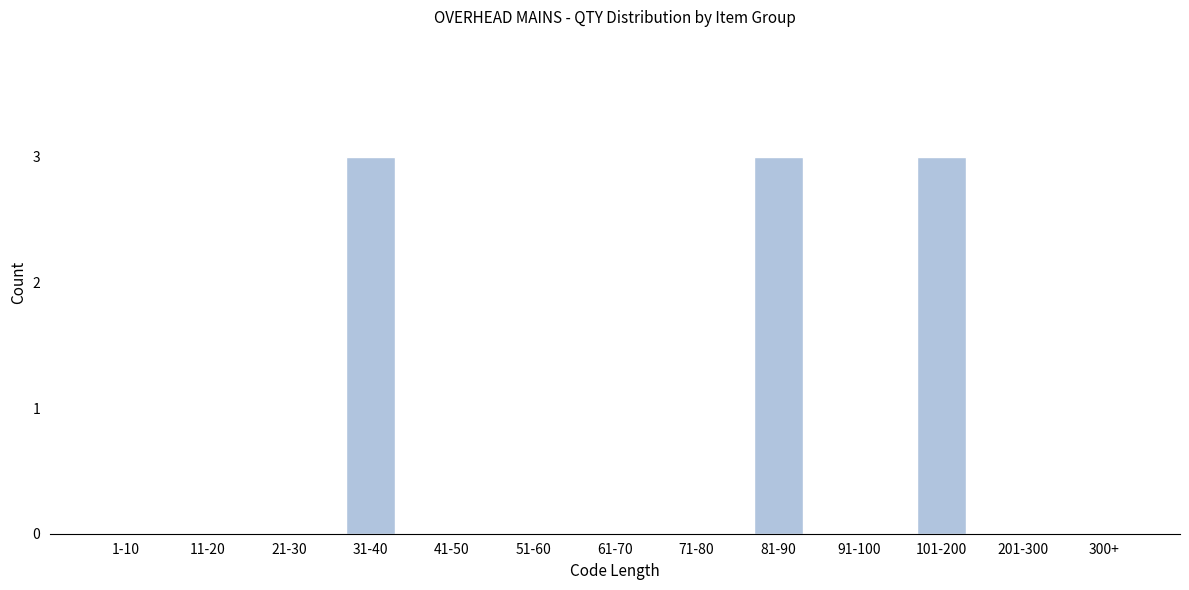

Reading left to right, transcribe all the data shown in this chart.

1-10=0	11-20=0	21-30=0	31-40=3	41-50=0	51-60=0	61-70=0	71-80=0	81-90=3	91-100=0	101-200=3	201-300=0	300+=0